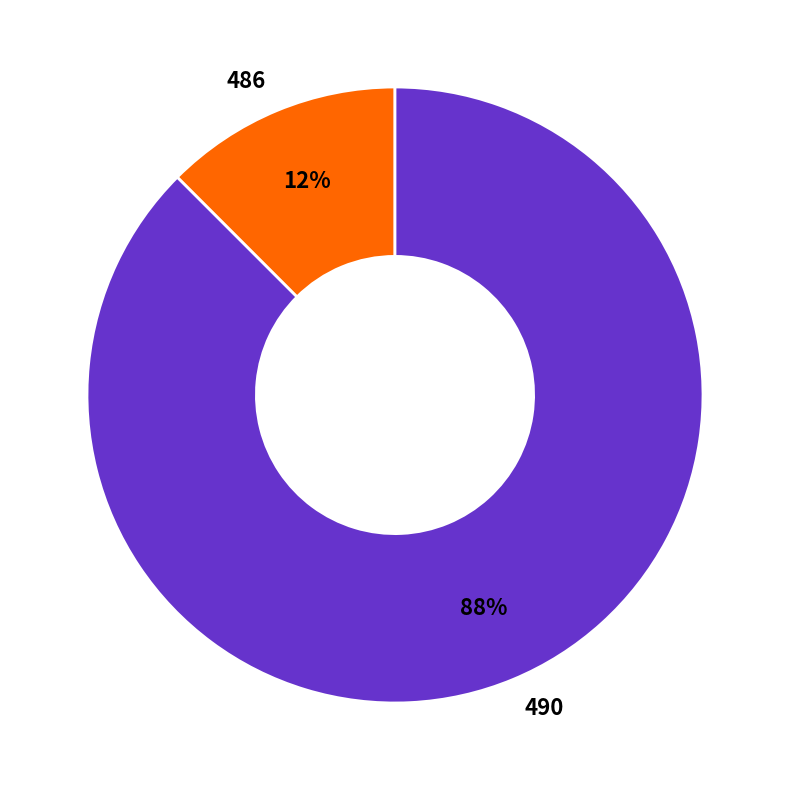

True or false: 490 accounts for 74% of the total.

False